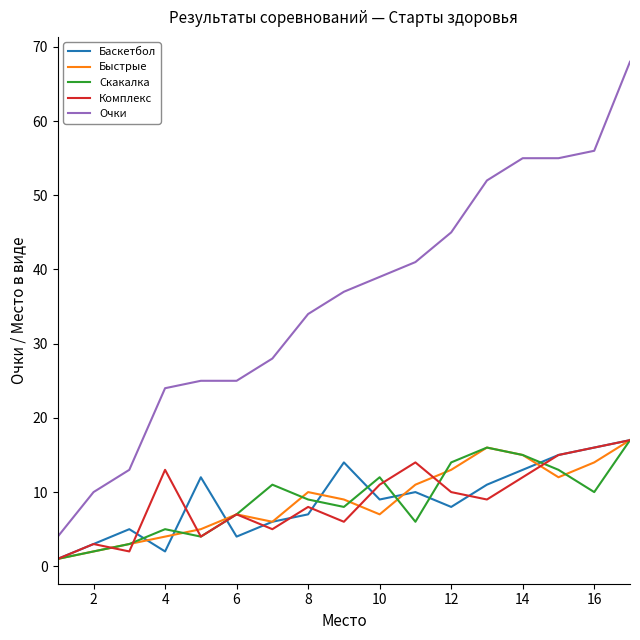

How many lines are shown in the chart?

5